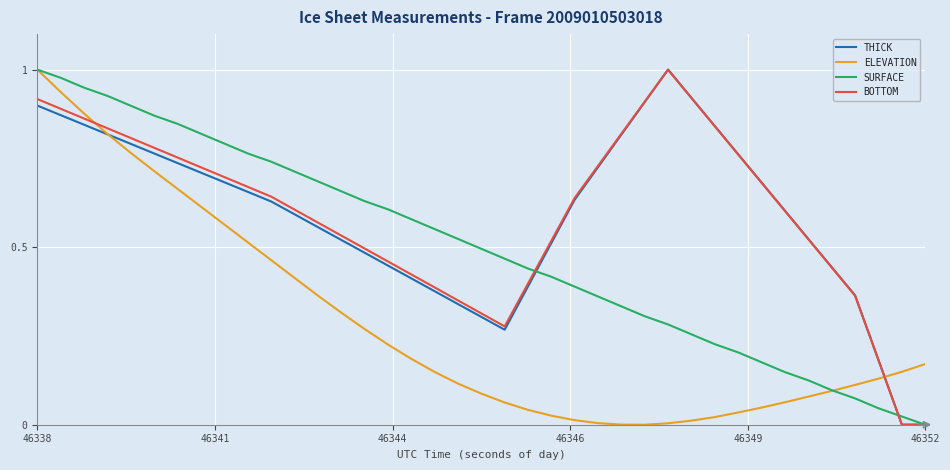

What is the difference between the maximum and minimum values in the SURFACE series?

1.0